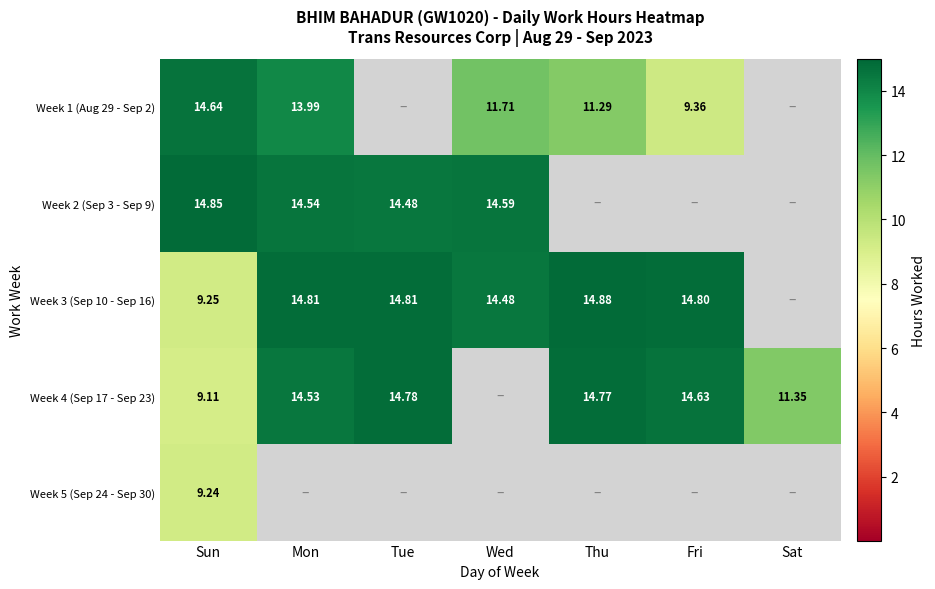

Is the value of Week 3 (Sep 10 - Sep 16) at Tue greater than the value of Week 1 (Aug 29 - Sep 2) at Mon?

Yes